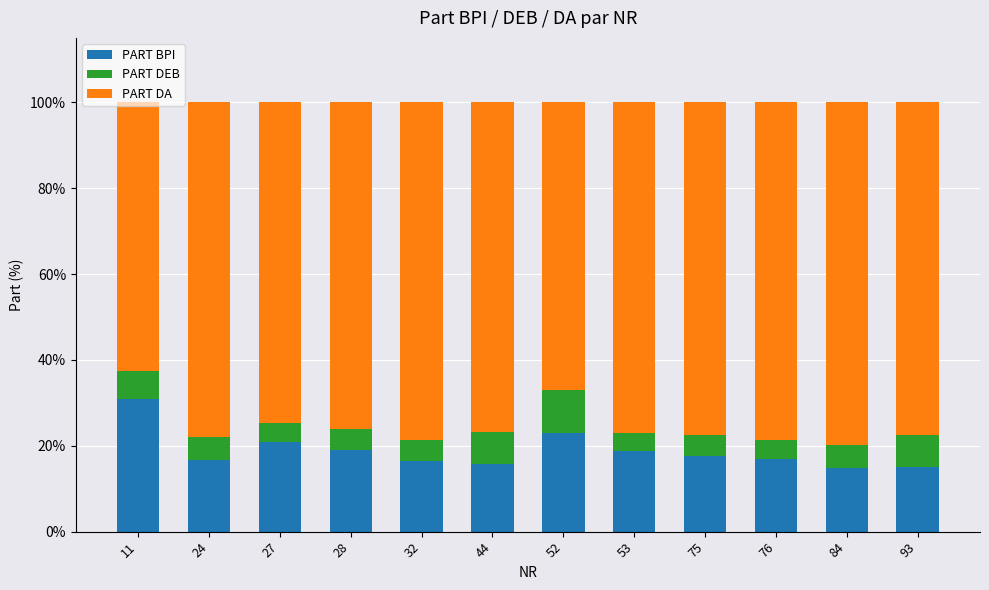

What are all the series names shown in the legend?

PART BPI, PART DEB, PART DA